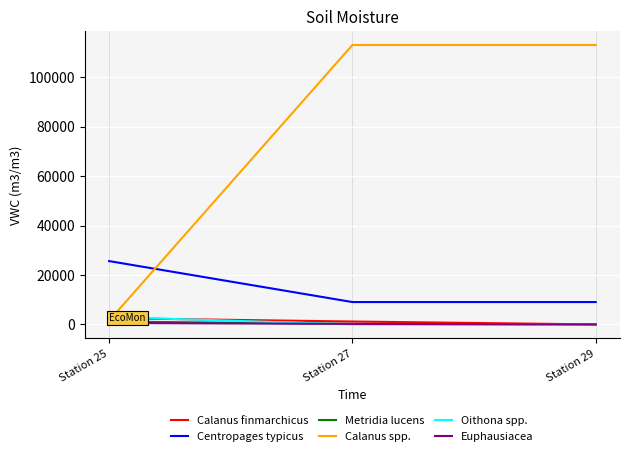

What are all the series names shown in the legend?

Calanus finmarchicus, Centropages typicus, Metridia lucens, Calanus spp., Oithona spp., Euphausiacea